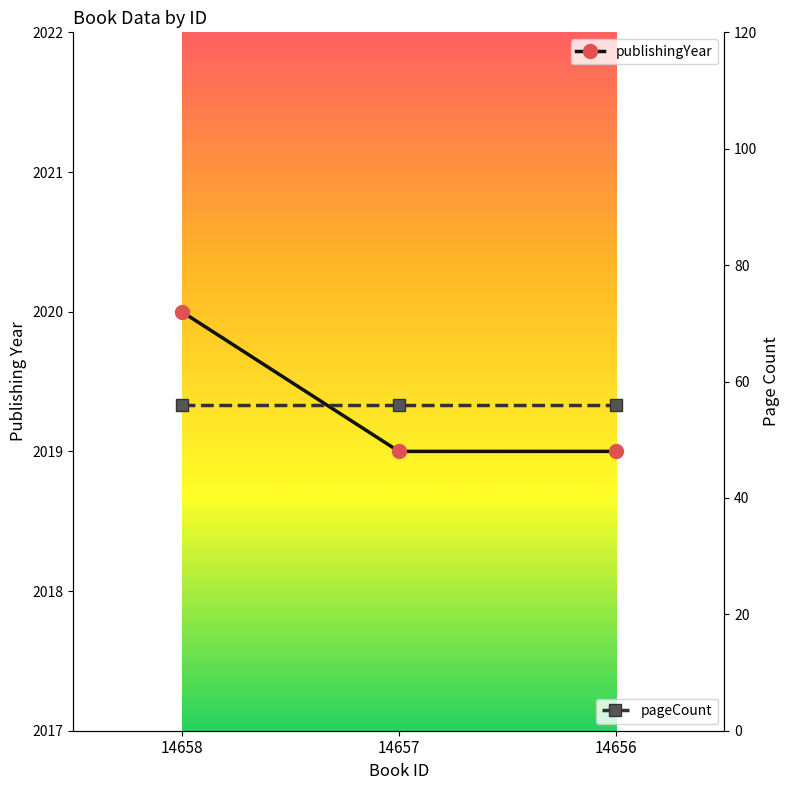

Which category has the lowest value across all series?

14657